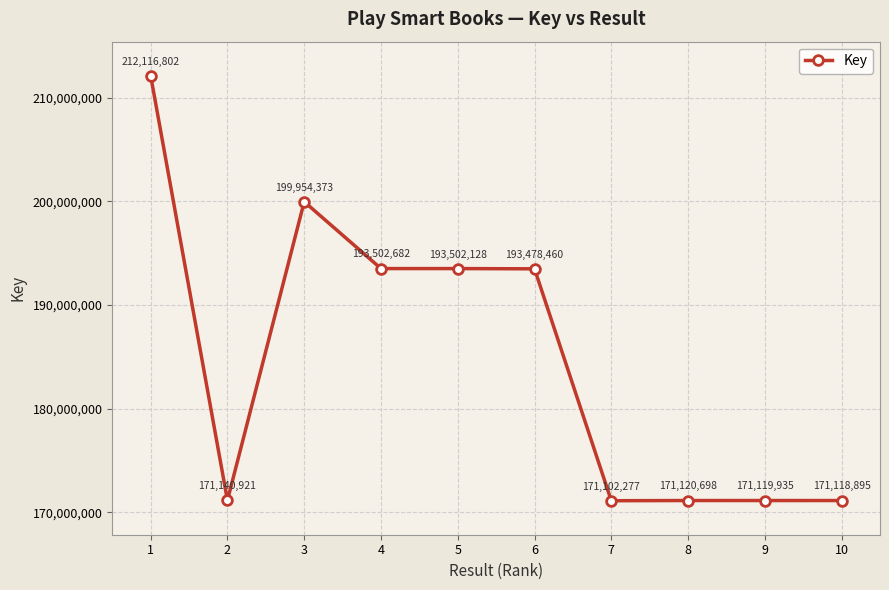

At which label is the value closest to 191609539?

6